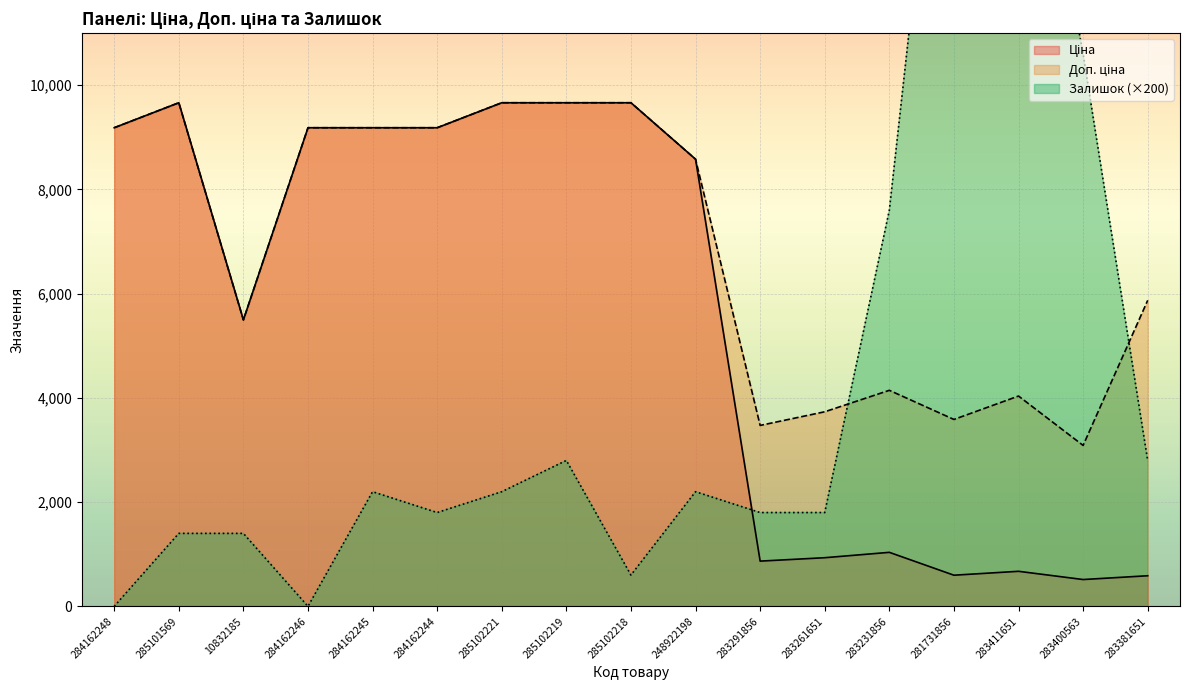

Reading left to right, what are all the values shown in this chart?

Ціна: 9185.1	9664.7	5497.3	9185.1	9185.1	9185.1	9664.7	9664.7	9664.7	8581.1	868.0	933.5	1036.5	597.8	672.7	514.7	587.3
Доп. ціна: 9185.1	9664.7	5497.3	9185.1	9185.1	9185.1	9664.7	9664.7	9664.7	8581.1	3472.1	3734.2	4145.9	3586.7	4036.0	3088.4	5872.6
Залишок: 0.0	1400.0	1400.0	0.0	2200.0	1800.0	2200.0	2800.0	600.0	2200.0	1800.0	1800.0	7600.0	18800.0	17400.0	10600.0	2800.0